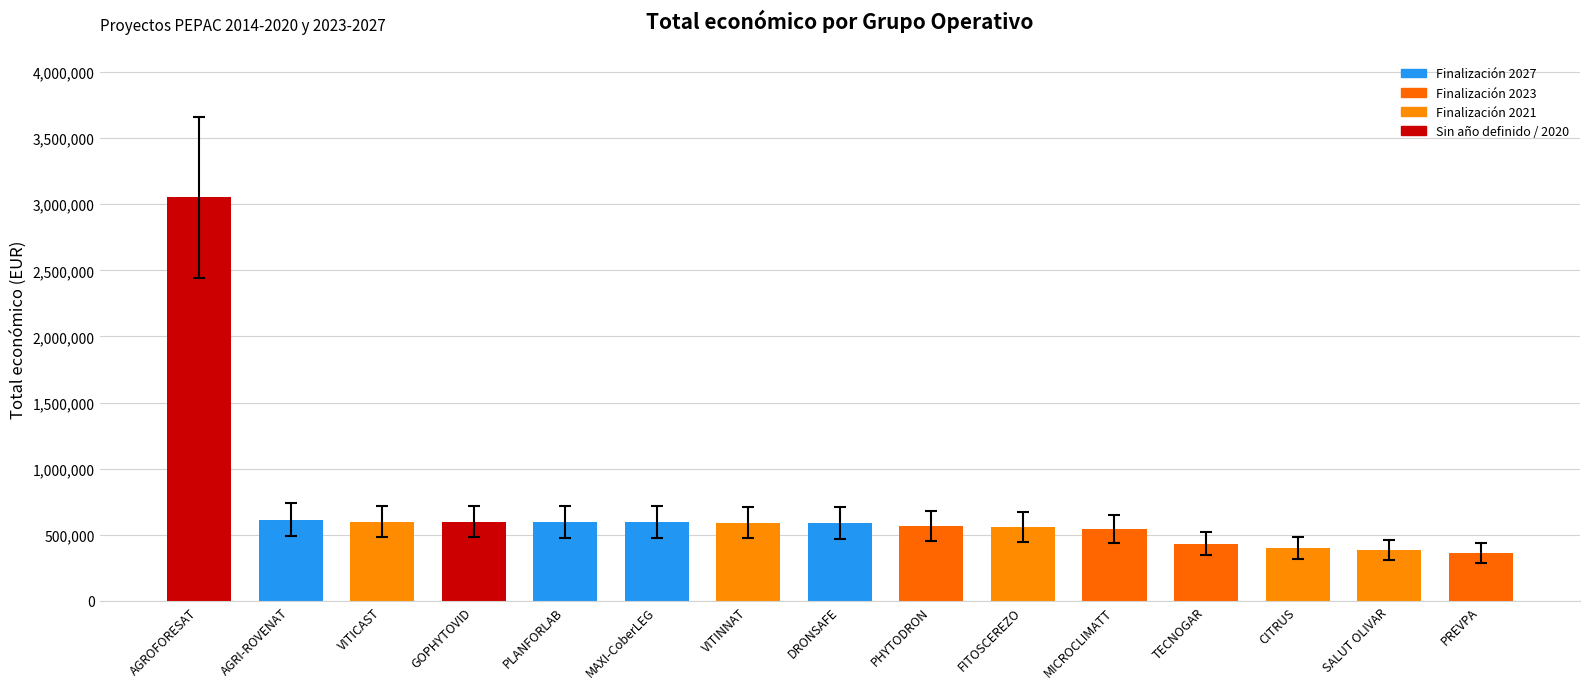

What position from the right is DRONSAFE?

8